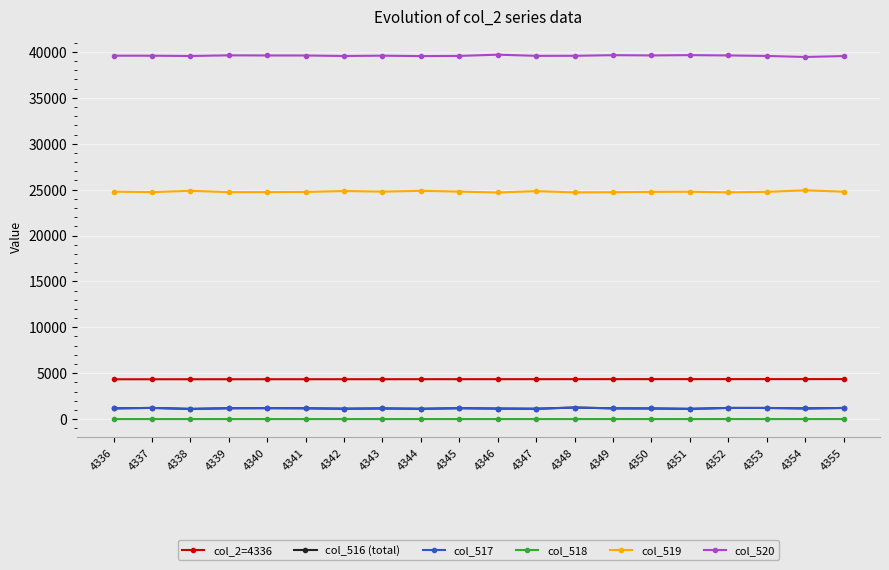

True or false: col_518 has more than 0 points higher than both neighbors.

True